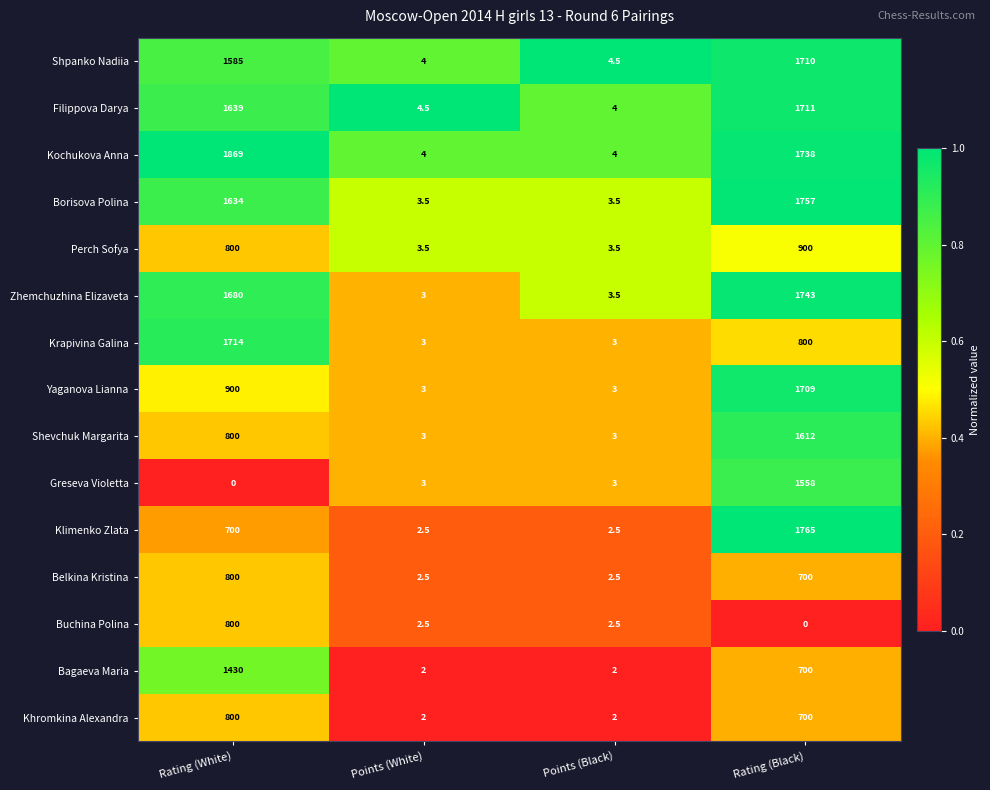

Between Points (White) and Rating (Black), which series saw the biggest shift?

Klimenko Zlata